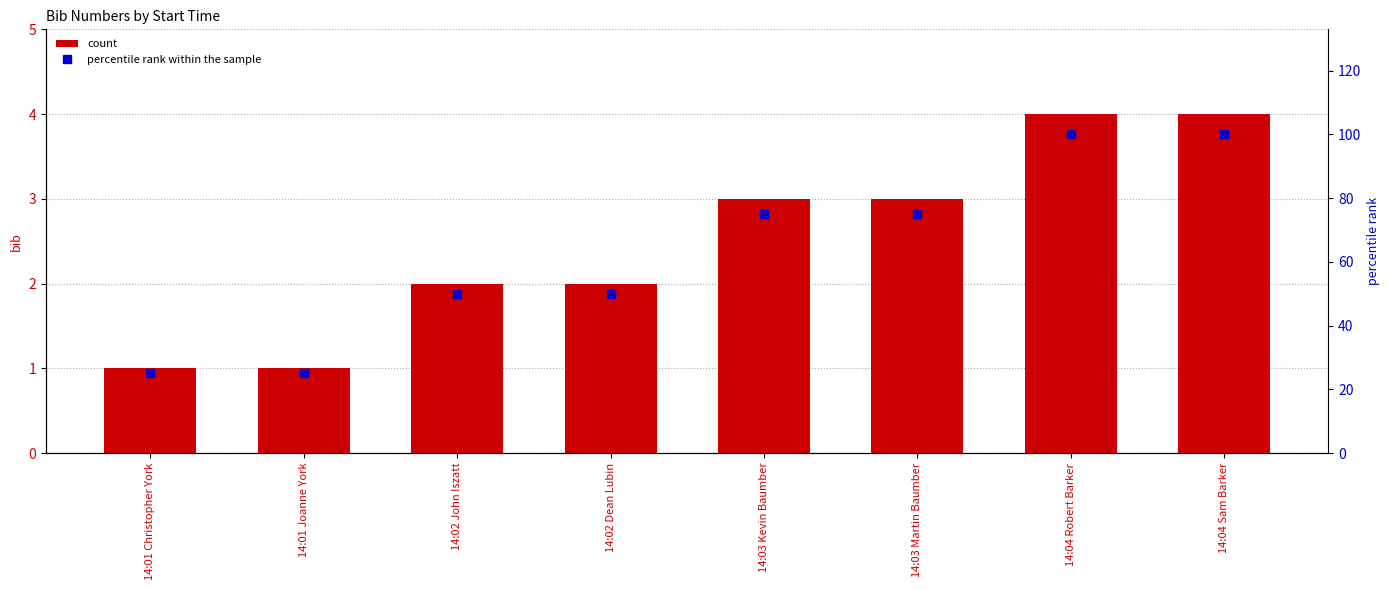

What is the spread (max minus min) of values at 14:03 Martin Baumber?

72